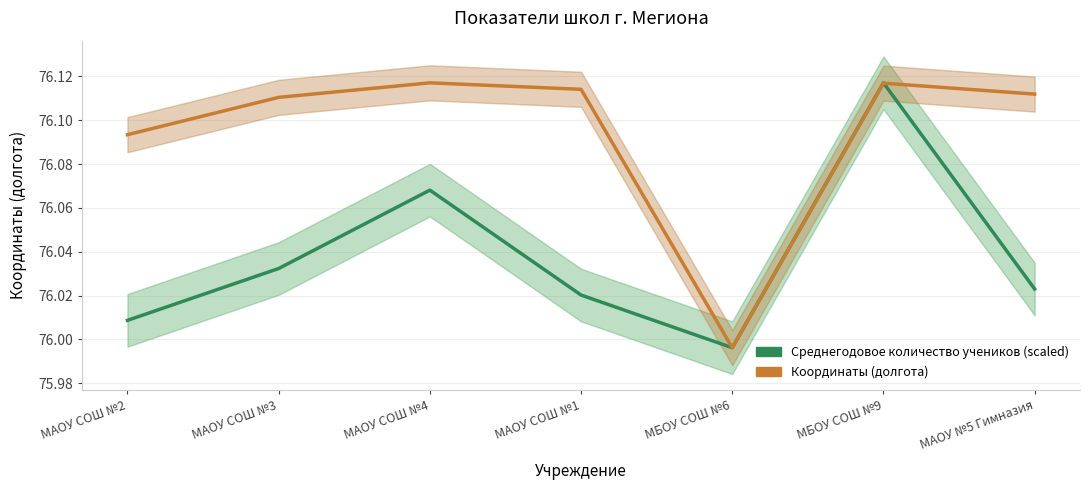

What is the value of the Среднегодовое количество учеников point at the 1st from the left?

76.0